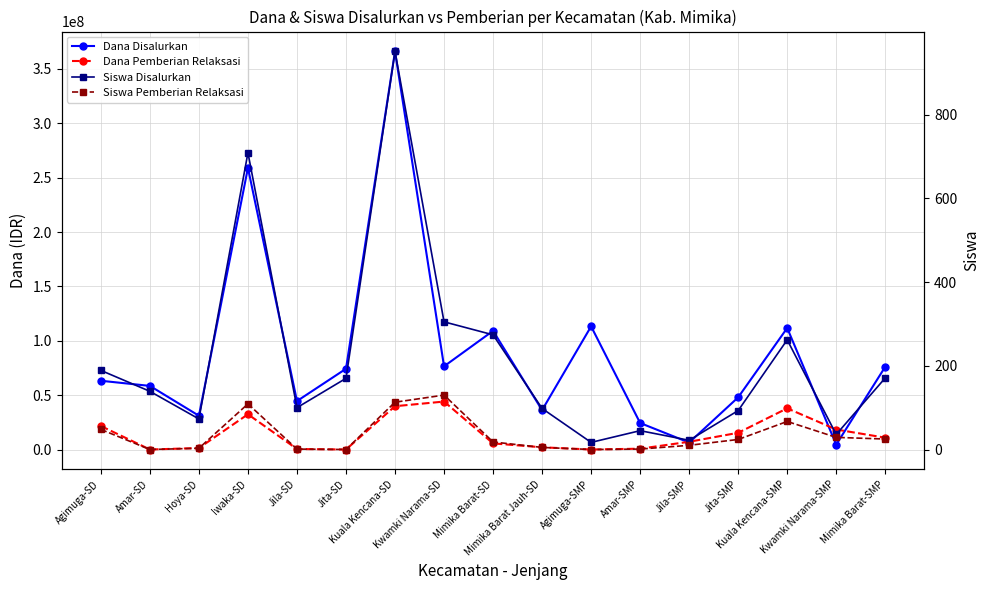

Is the value of Dana Disalurkan at Agimuga-SMP greater than the value of Siswa Disalurkan at Agimuga-SD?

Yes